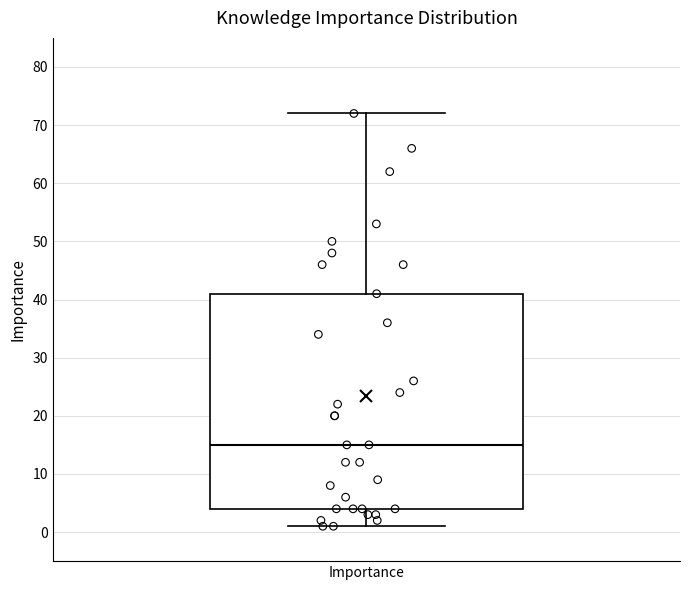

Read this box plot against the y-axis: the position of the median line, the range covered by the box, and the ends of both whiskers. The values are not printed on the chart, so give them approximately, as read against the axis.

median 15, box 4 to 41, whiskers 1 to 72